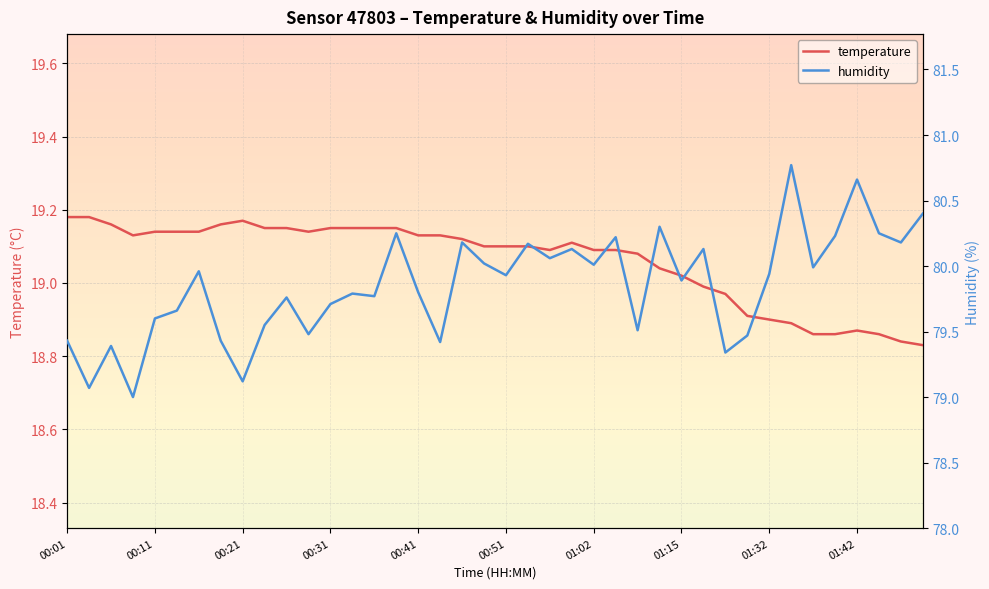

Which series changed the most between 13 and 36?

humidity